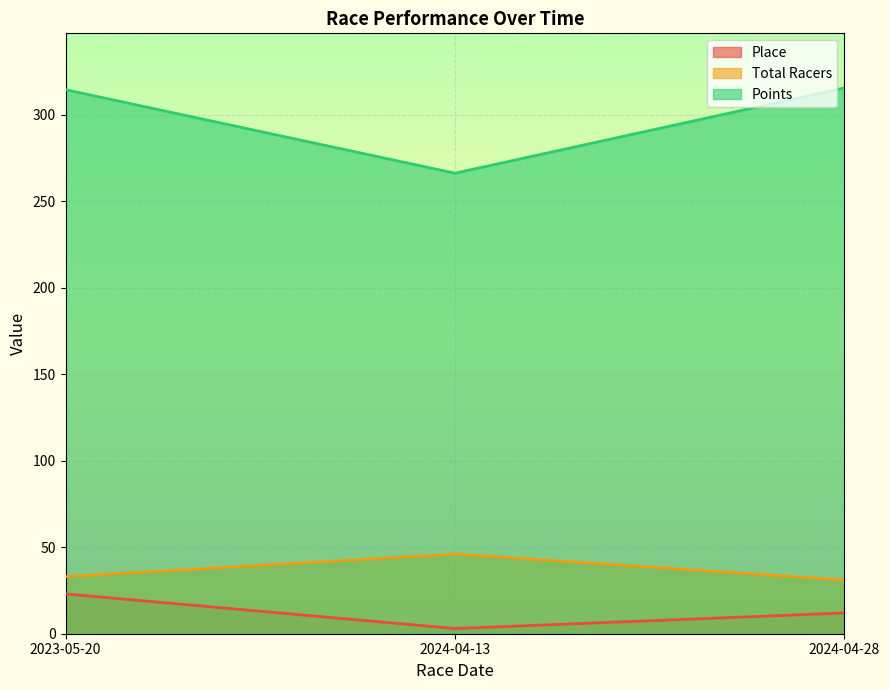

The value of Points at 2024-04-28 is 87.7. True or false?

False